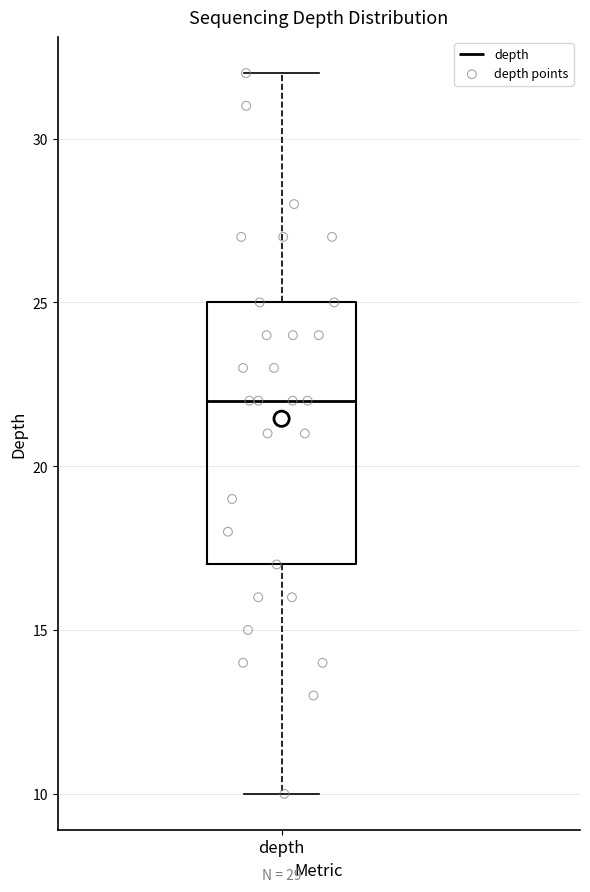

Read this box plot against the y-axis: the position of the median line, the range covered by the box, and the ends of both whiskers. The values are not printed on the chart, so give them approximately, as read against the axis.

median 22, box 17 to 25, whiskers 10 to 32